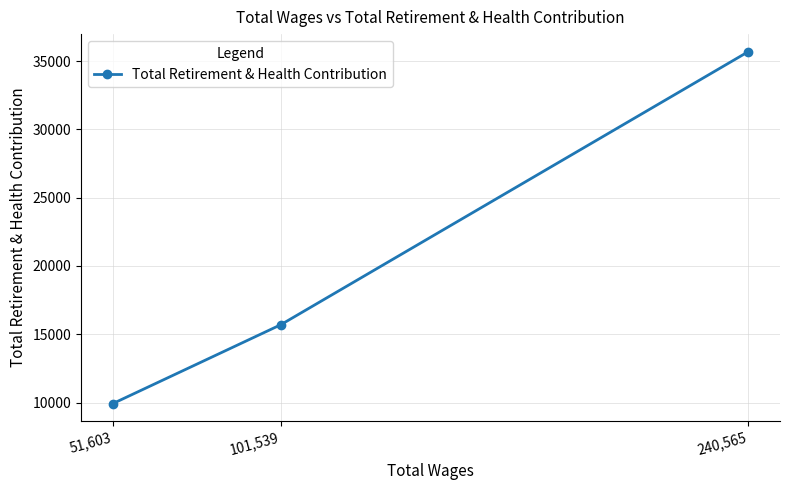

What is the minimum value shown in the chart?

9928